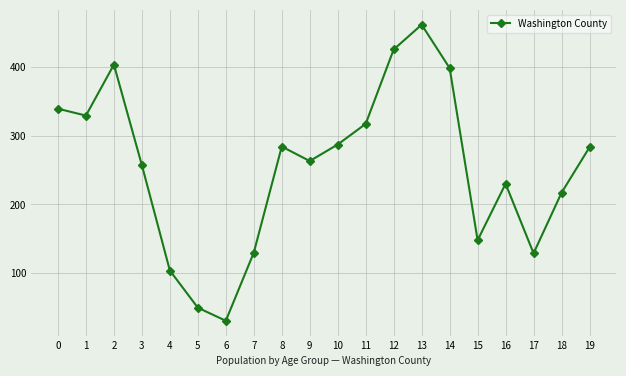

Where is the first local maximum?

2